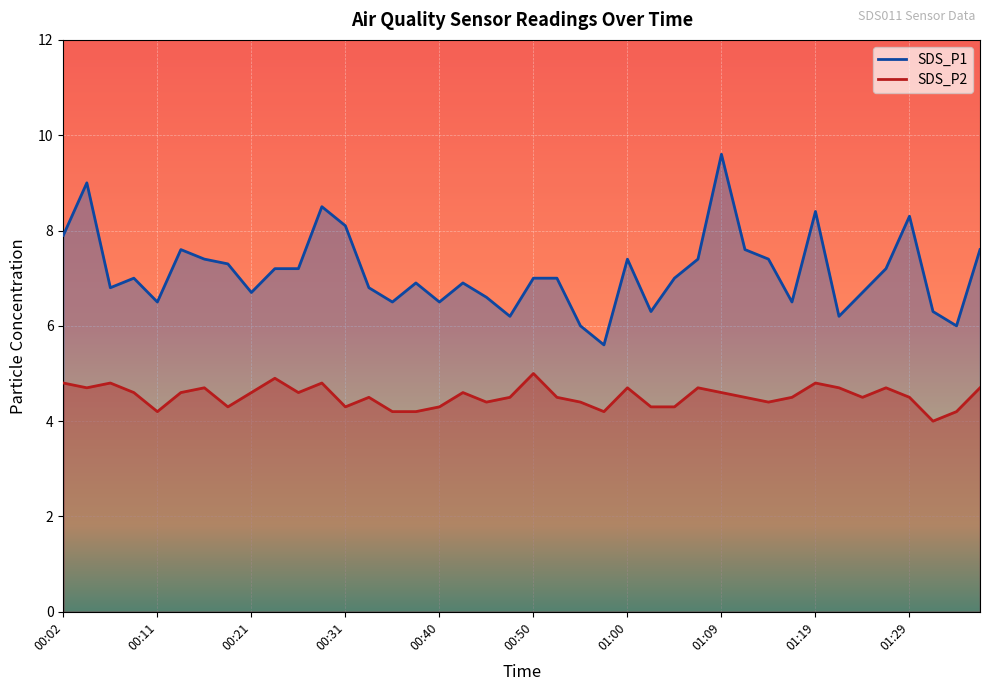

Which series has the widest spread of values?

SDS_P1